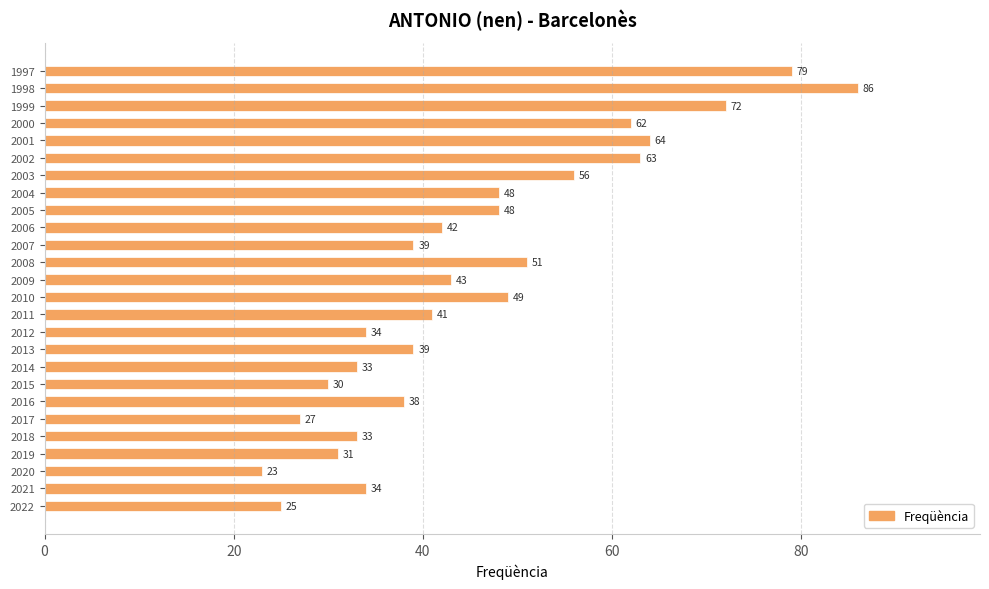

What is the change in value from 2022 to 2010?

+24